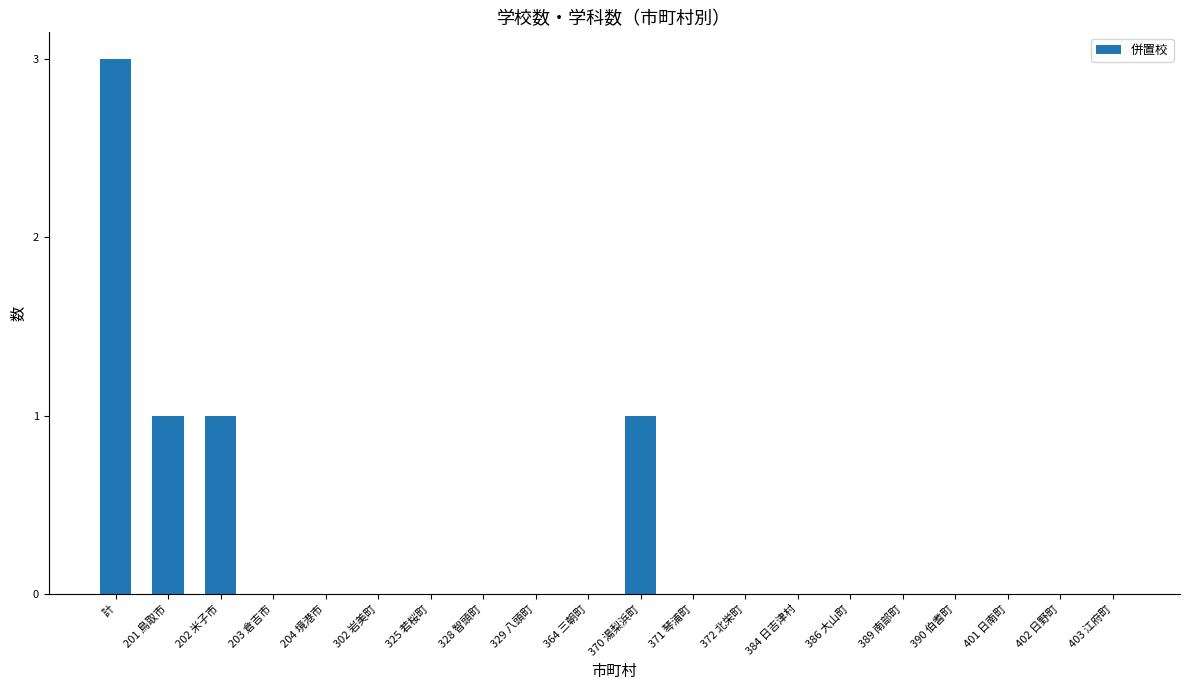

The value at 390 伯耆町 is 2. True or false?

False